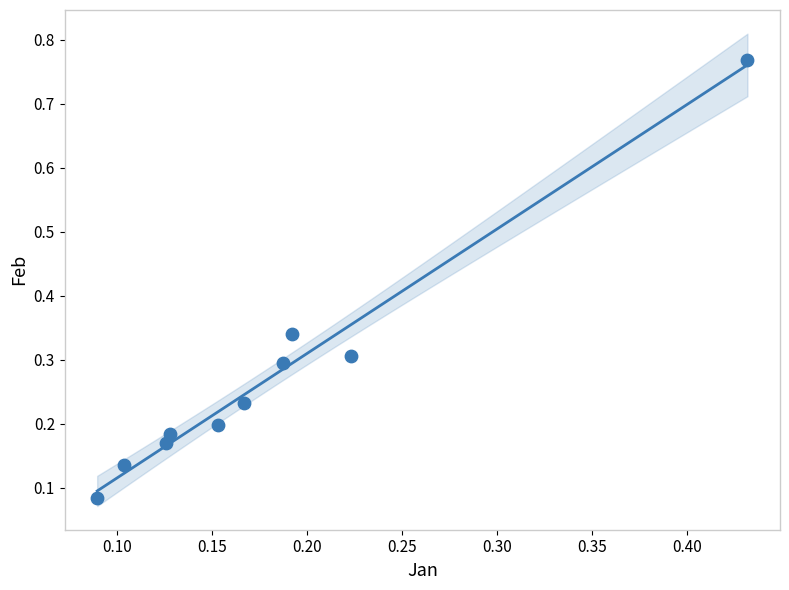

What is the range of Y values (max minus min)?

0.7